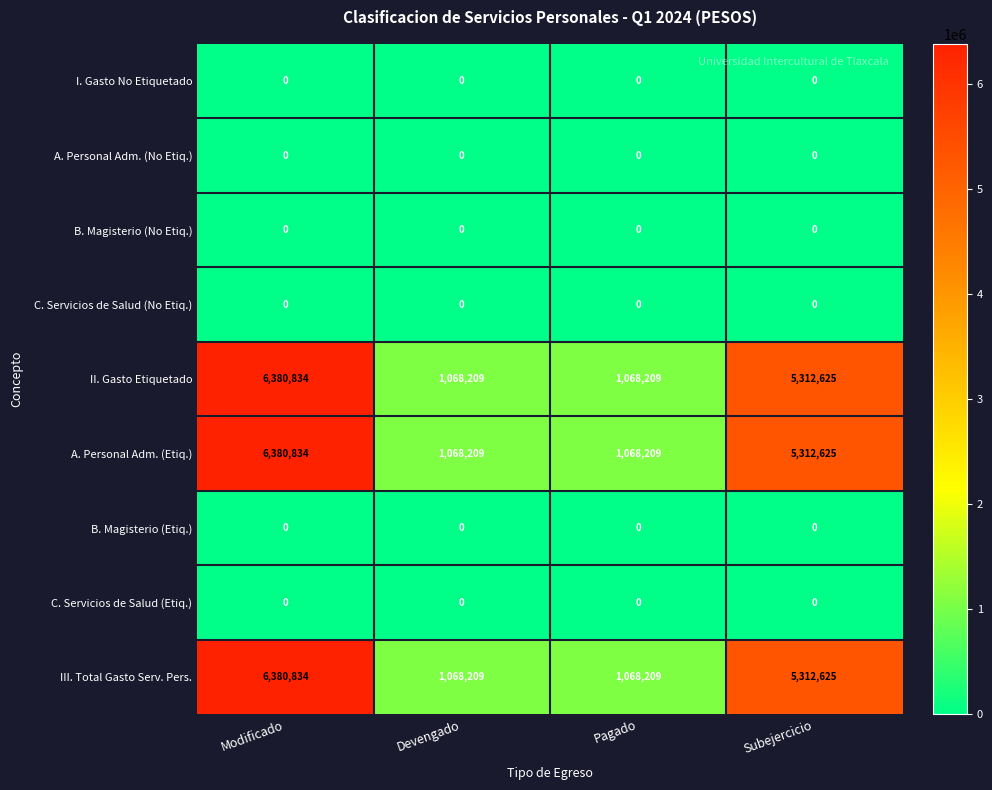

What is the difference between the maximum and minimum values in the II. Gasto Etiquetado series?

5312625